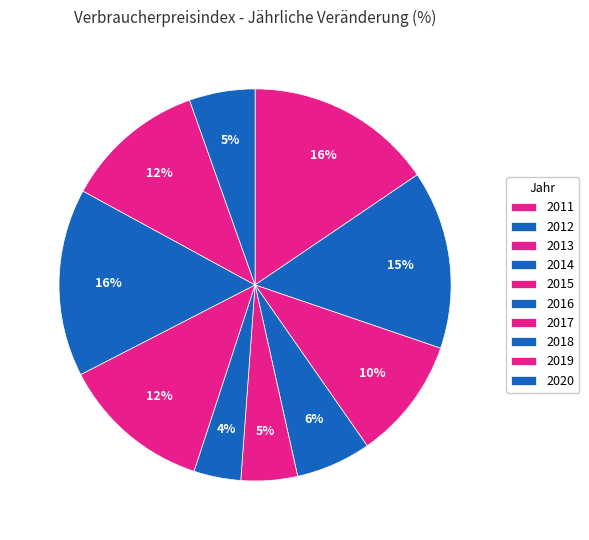

What percentage is the 2014 slice, to the nearest percent?

6%